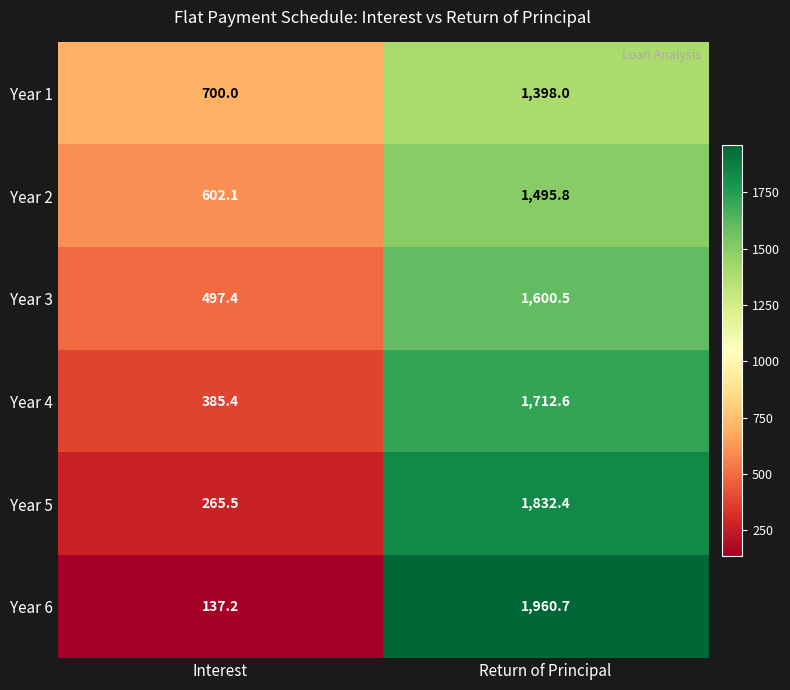

Reading left to right, transcribe all the data shown in this chart.

Year 1: Interest=700.0	Return of Principal=1398.0
Year 2: Interest=602.1	Return of Principal=1495.8
Year 3: Interest=497.4	Return of Principal=1600.5
Year 4: Interest=385.4	Return of Principal=1712.6
Year 5: Interest=265.5	Return of Principal=1832.4
Year 6: Interest=137.2	Return of Principal=1960.7